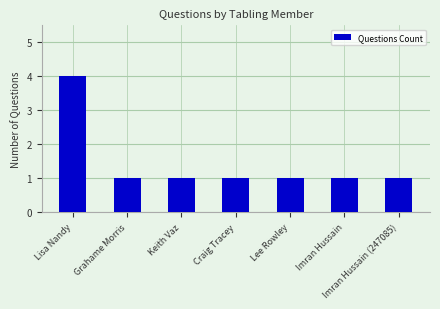

The chart shows a value of 1 at Imran Hussain (247085). True or false?

True